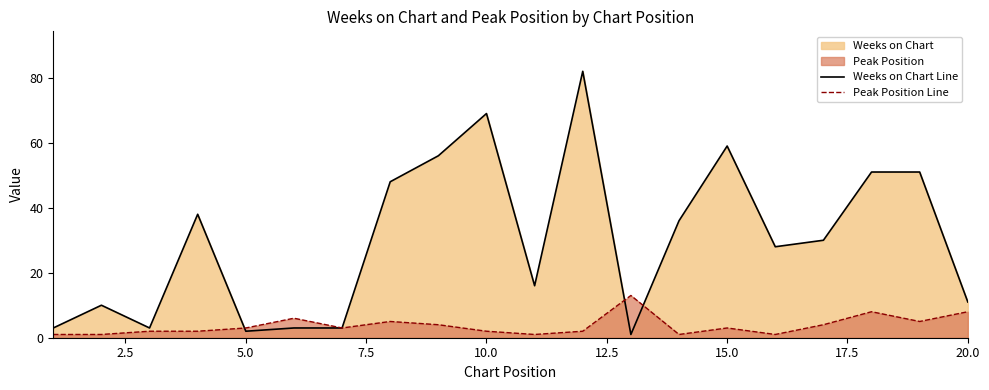

After their last crossing, which series has the higher values: Weeks on Chart Line or Peak Position Line?

Weeks on Chart Line